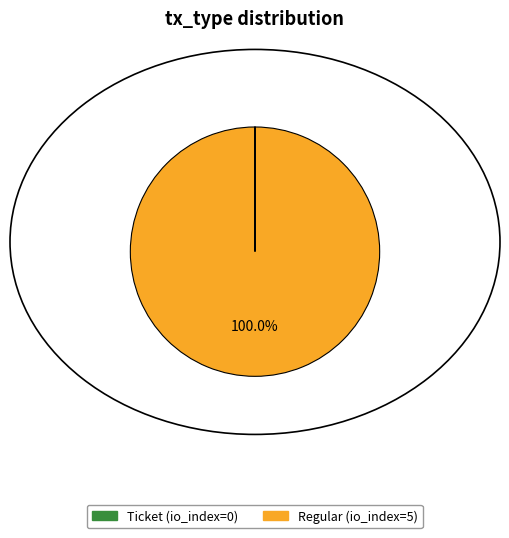

Does Regular (io_index=5) account for over 50% of the chart?

Yes